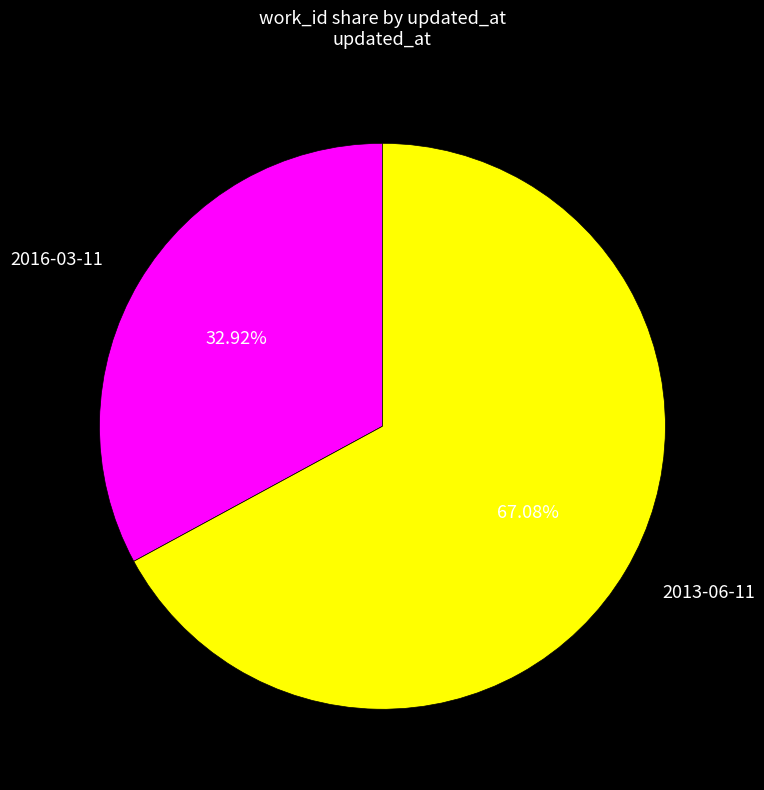

To the nearest percent, what is the average slice percentage?

50%